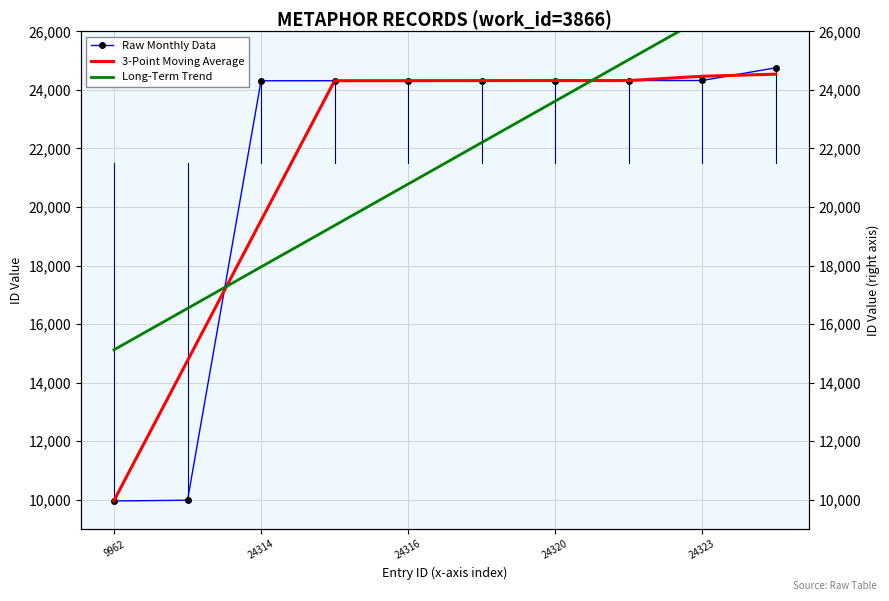

The value of 3-Point Moving Average at 5 is 24318.0. True or false?

True